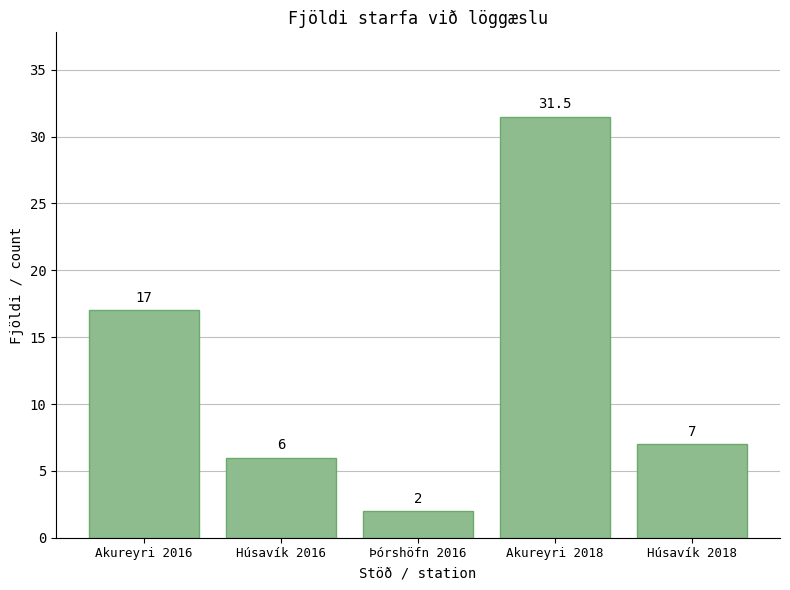

What is the approximate value at Akureyri 2016?

17.0